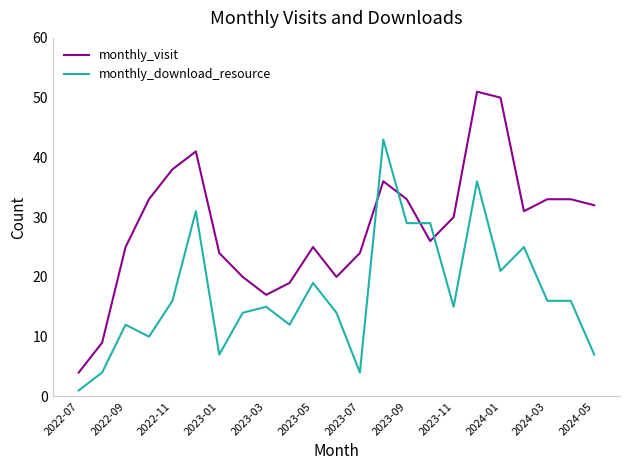

What is the maximum value for monthly_visit?

51